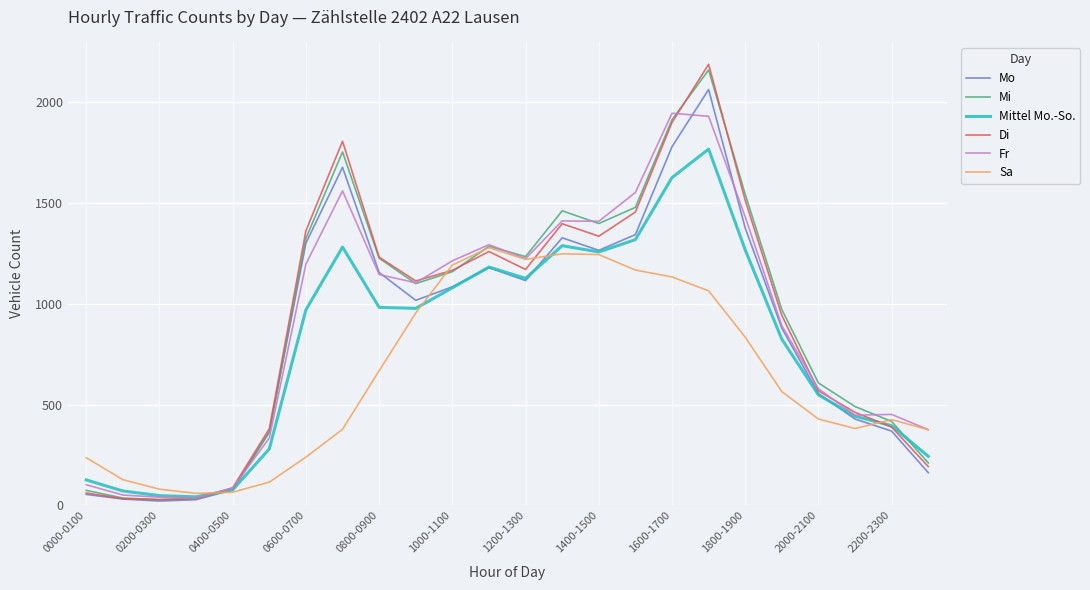

True or false: Mittel Mo.-So. has more than 2 interior local peaks.

True